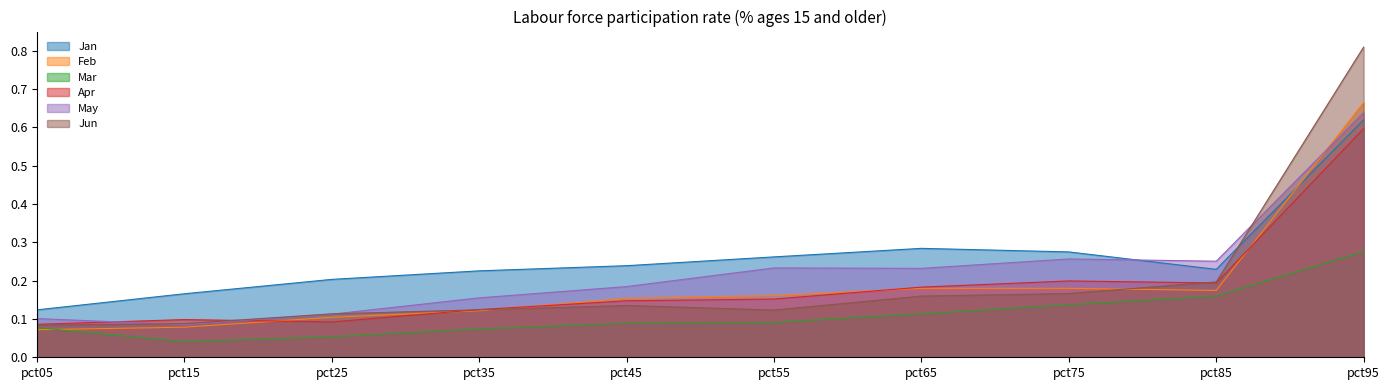

How many interior local valleys does the Jan series have?

1